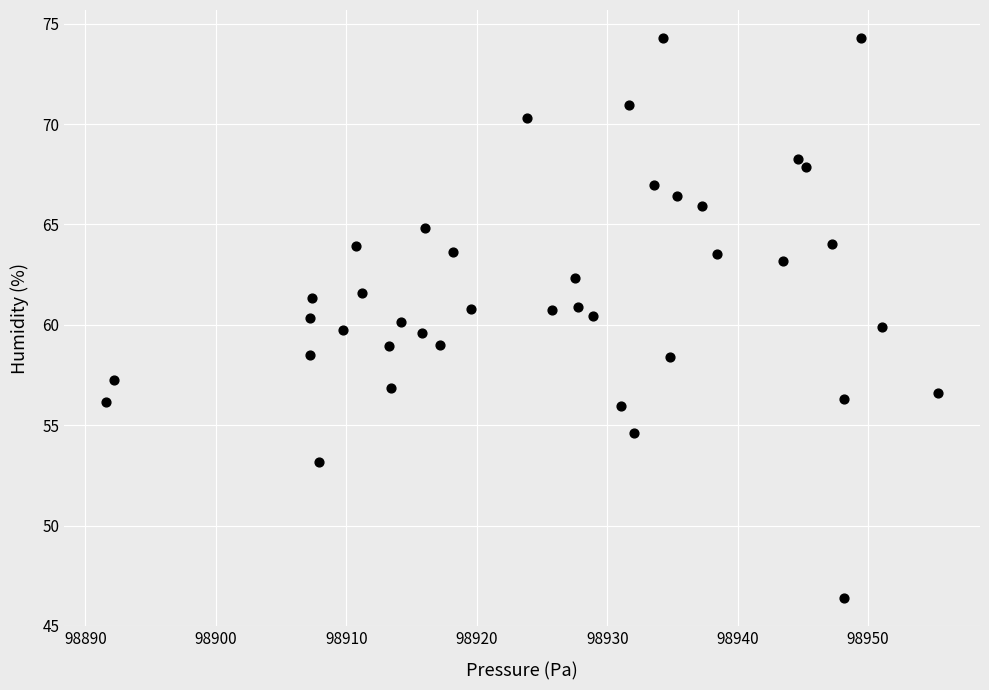

What is the range of X values (max minus min)?

63.8